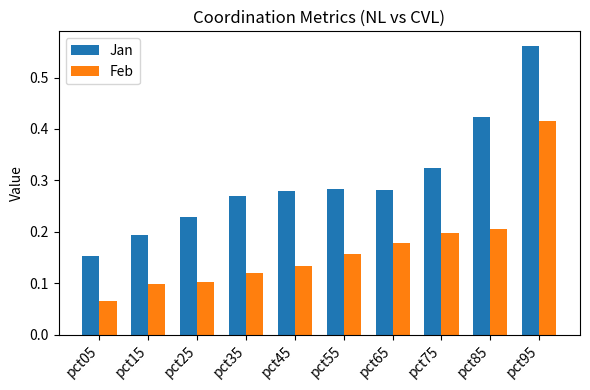

Which category has the highest value across all series?

pct95